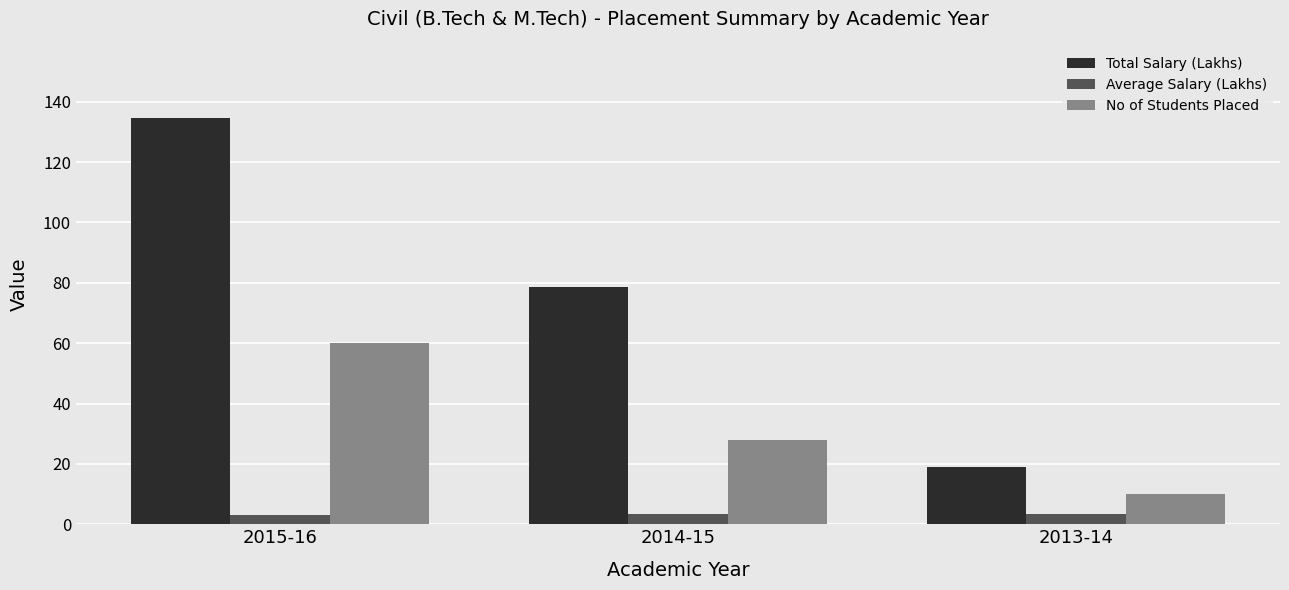

What are all the series names shown in the legend?

Total Salary (Lakhs), Average Salary (Lakhs), No of Students Placed